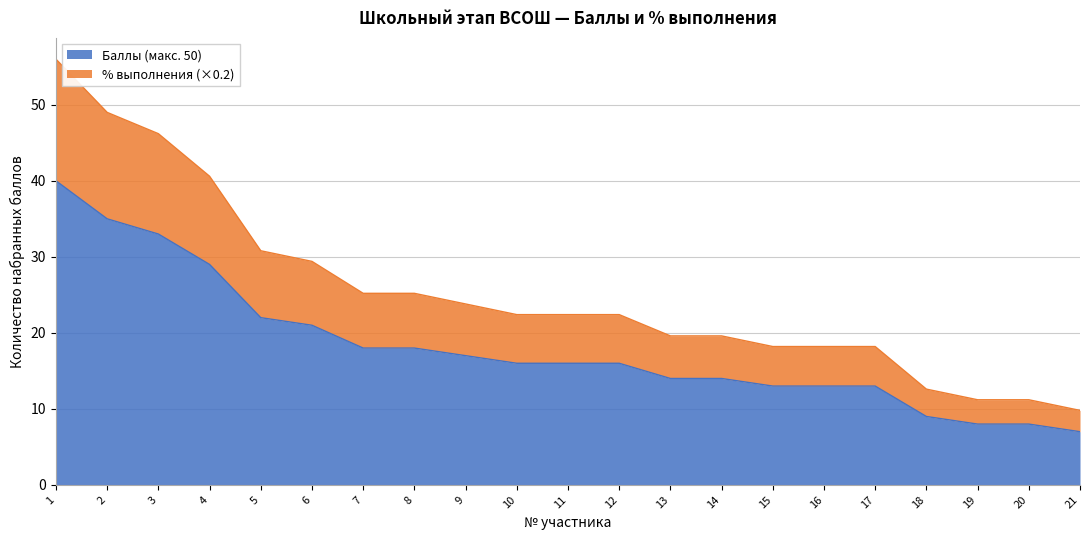

True or false: % выполнения and Баллы (макс. 50) intersect in this chart.

False